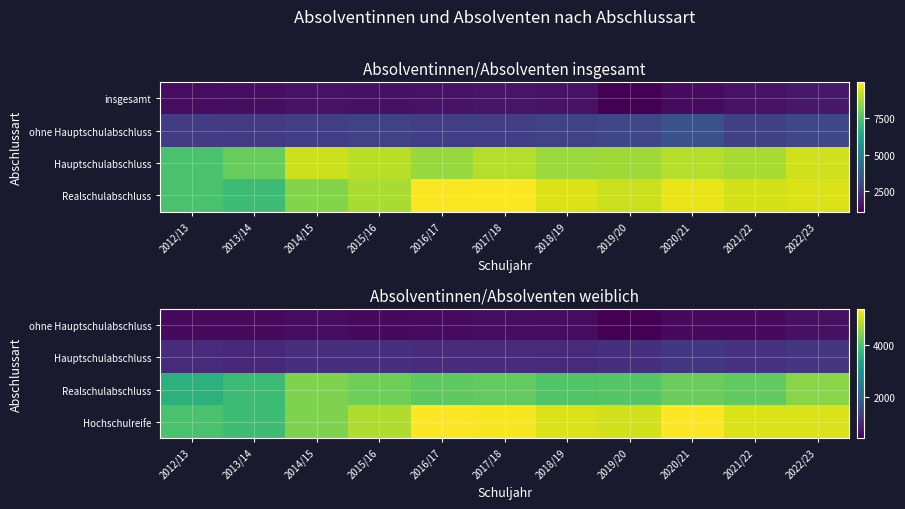

The Hochschulreife series shows 5041 at 2019/20. True or false?

True